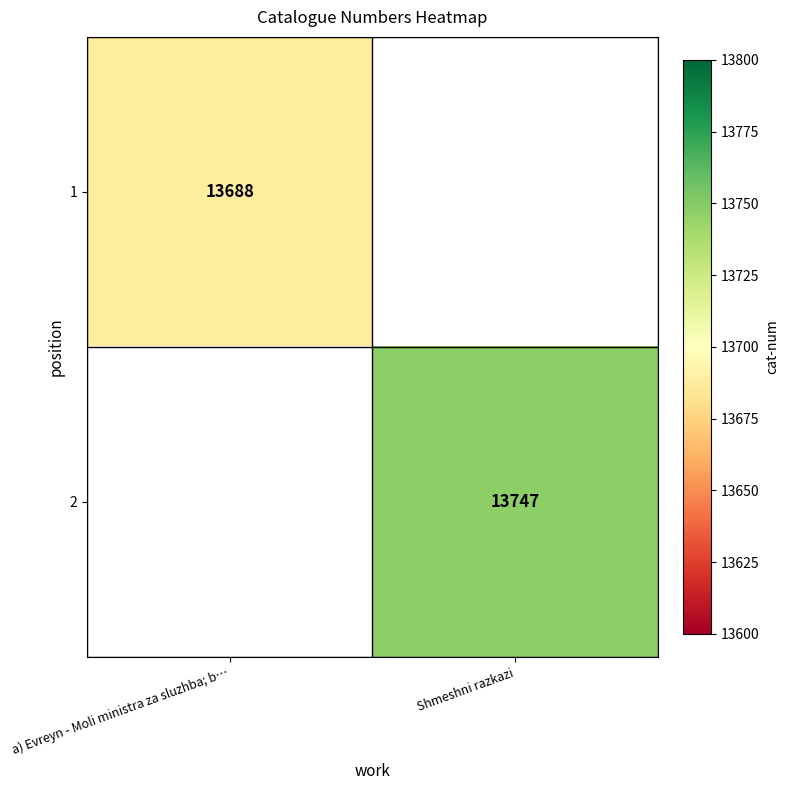

Which label corresponds to the smallest value in the chart?

a) Evreyn - Moli ministra za sluzhba; b…